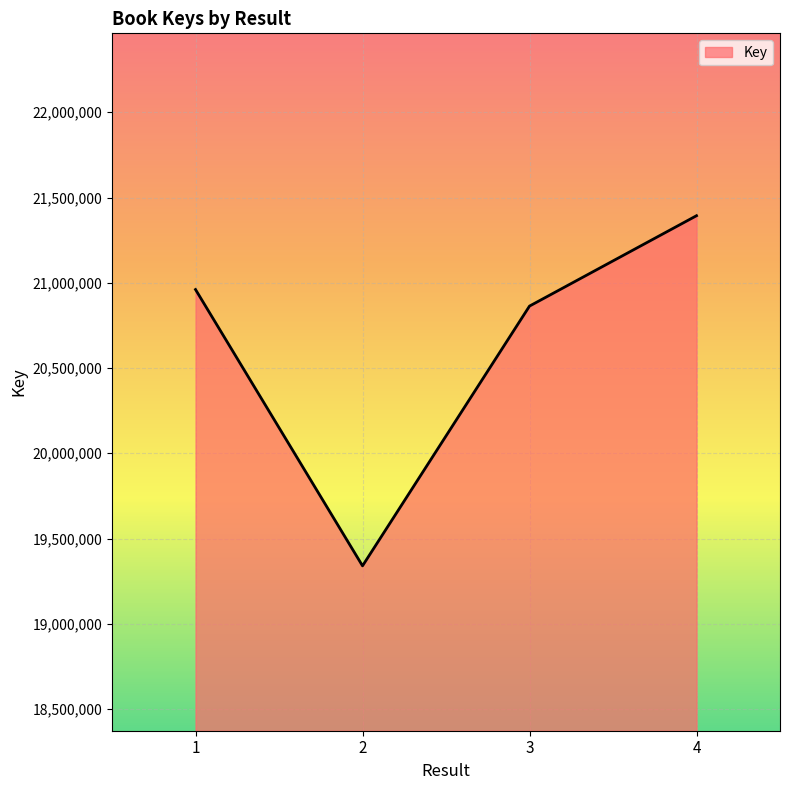

Where is the first local minimum?

2